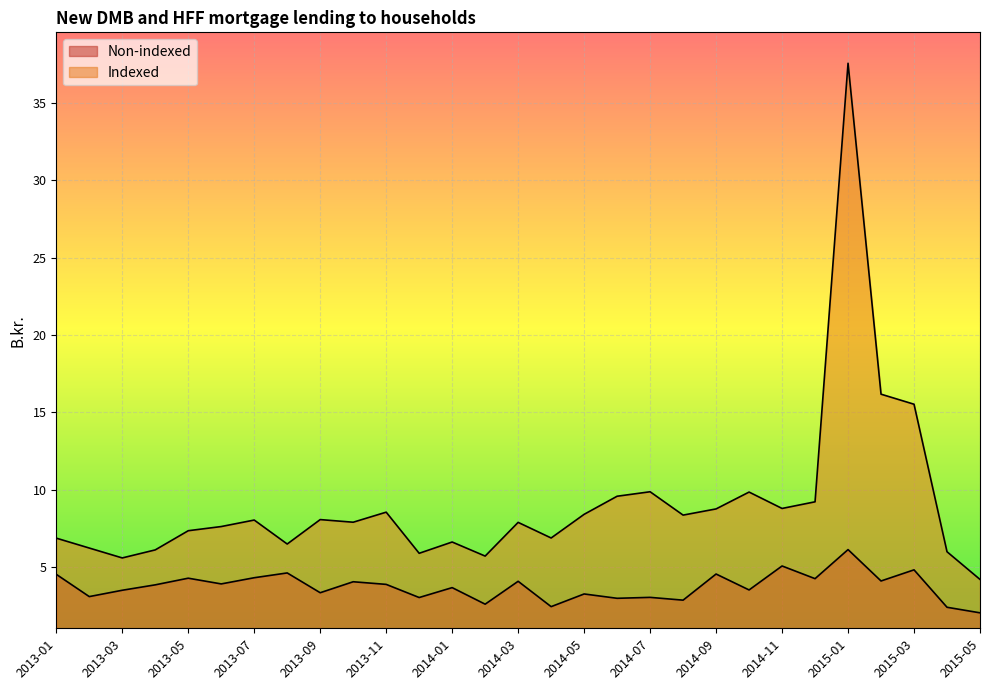

What is the difference between the maximum and minimum values in the Indexed series?

33.4